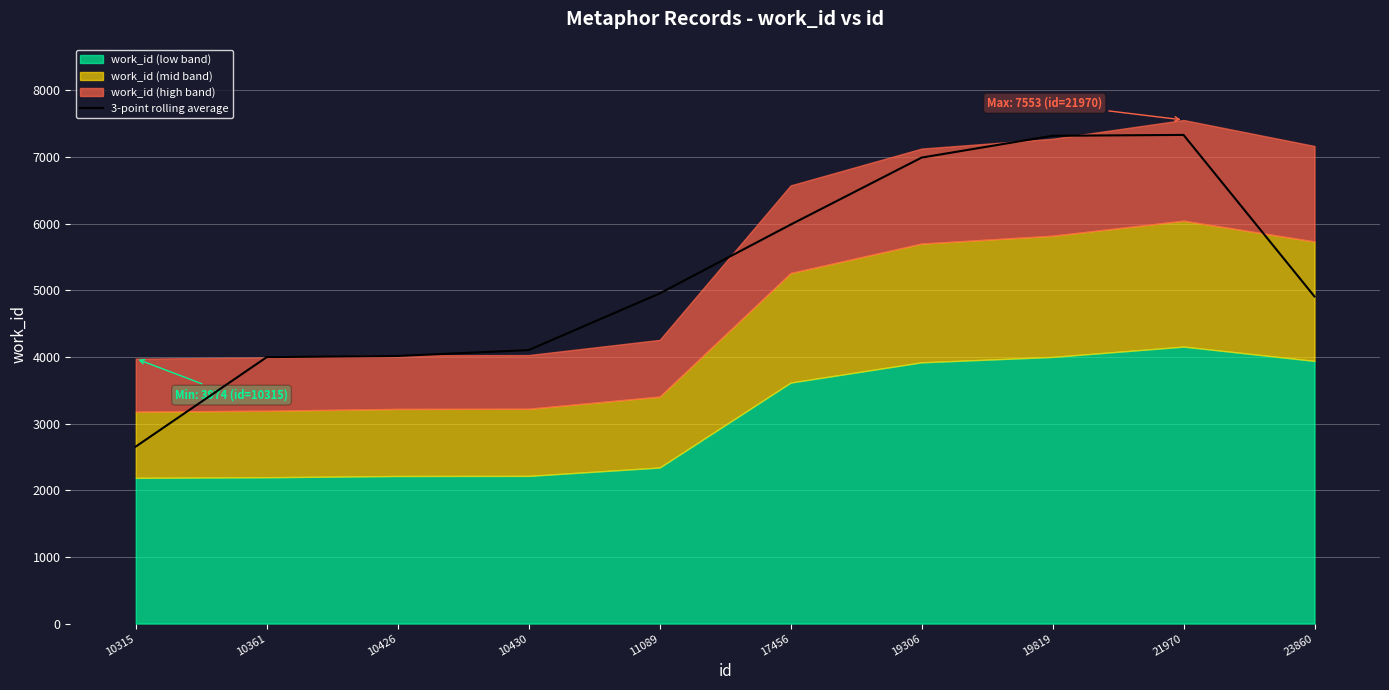

Which has a higher value, 23860 or 10315?

23860